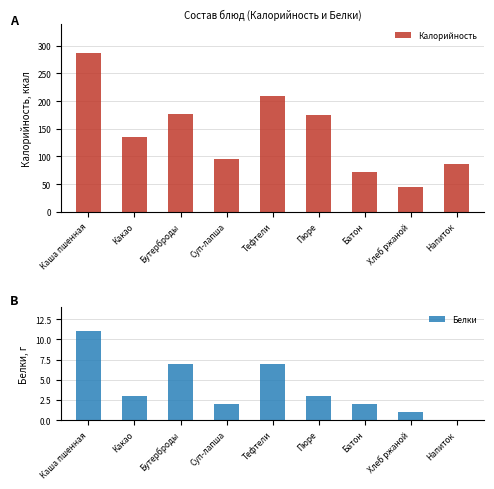

What is the sum of the Калорийность values at Пюре and Хлеб ржаной?

219